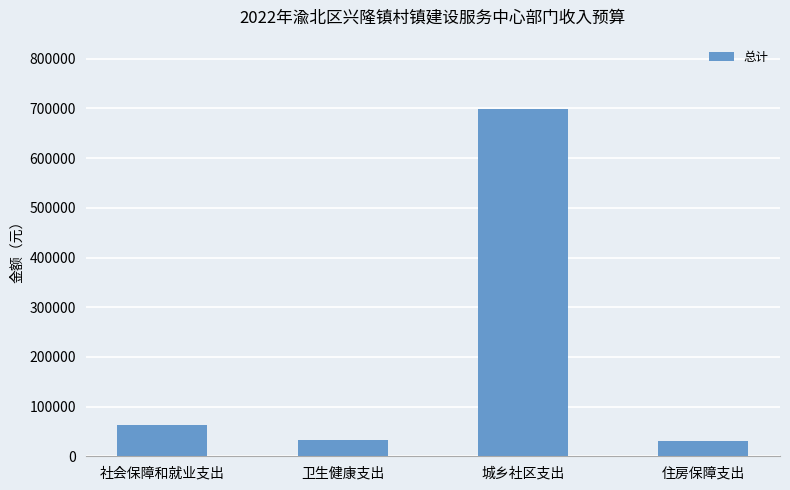

What is the label of the 4th bar from the right?

社会保障和就业支出